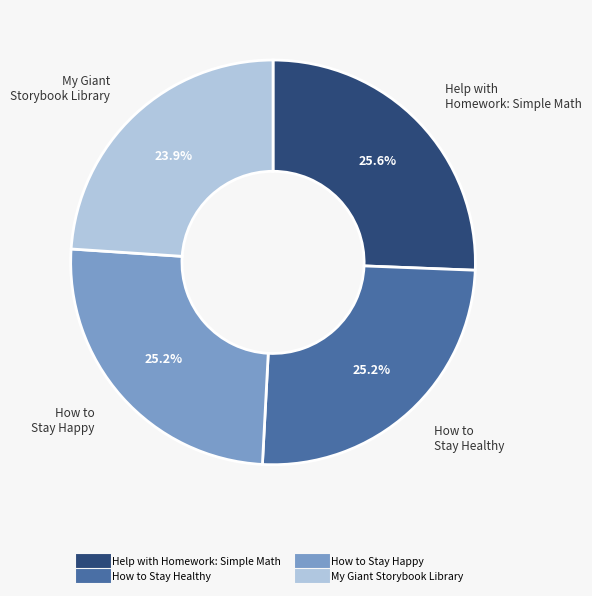

Which slice is the smallest?

My Giant Storybook Library